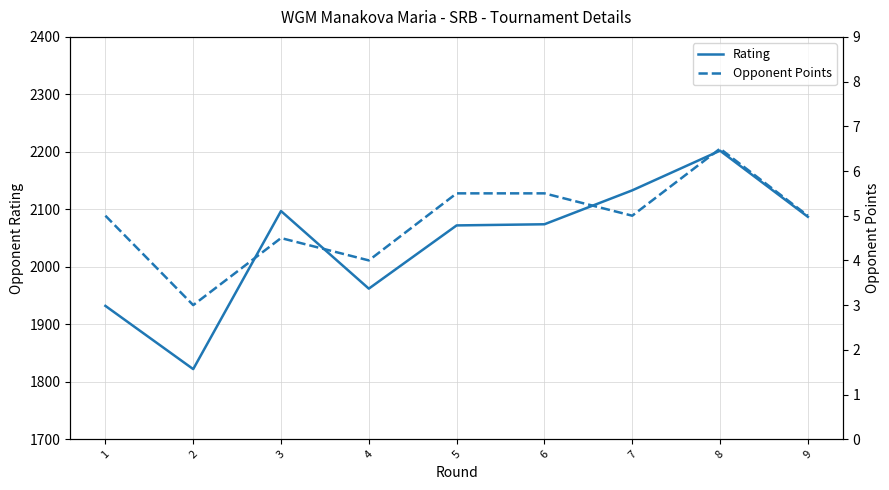

At which label does Rating first exceed 2074?

3